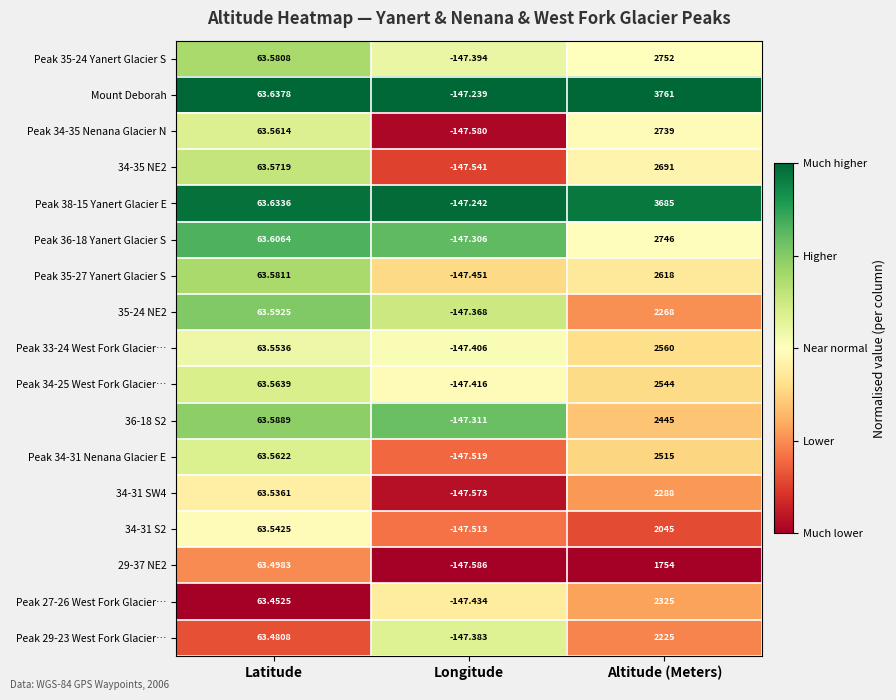

At which label does Peak 29-23 West Fork Glacier… reach its minimum?

Longitude